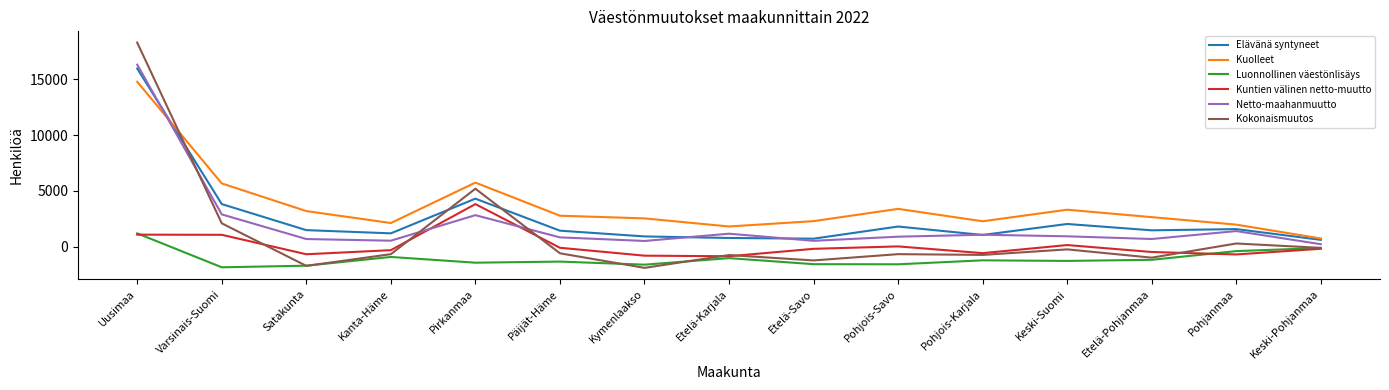

Between Päijät-Häme and Etelä-Savo, which series saw the biggest shift?

Elävänä syntyneet